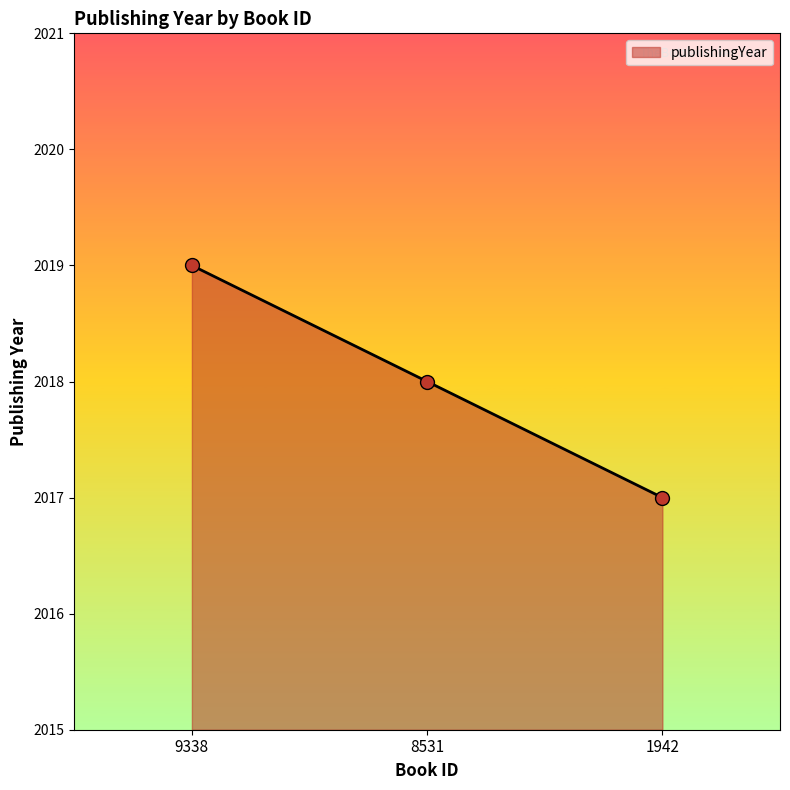

How many data points are less than 2018?

1